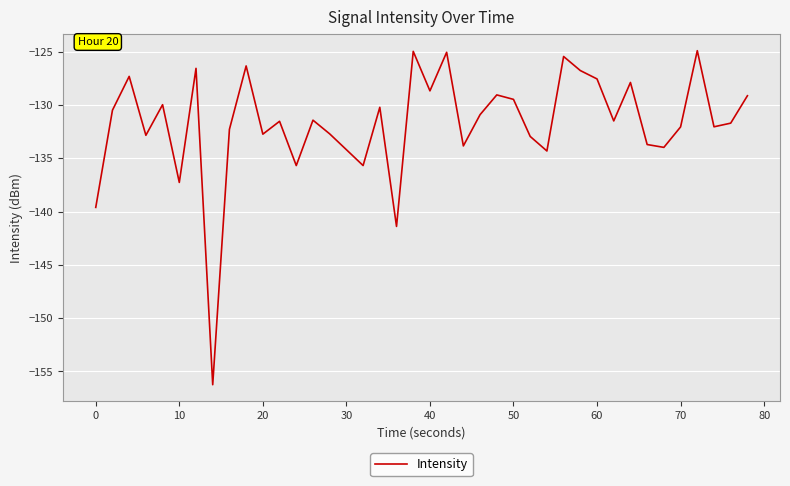

What is the smallest value displayed?

-156.3